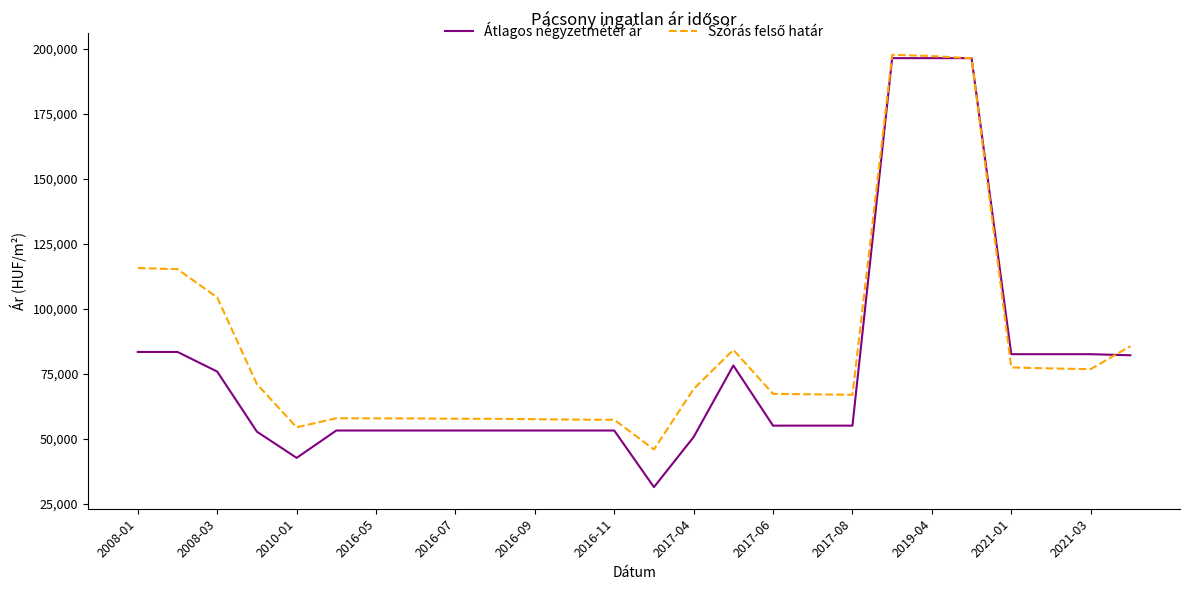

How many categories are shown in the chart?

26